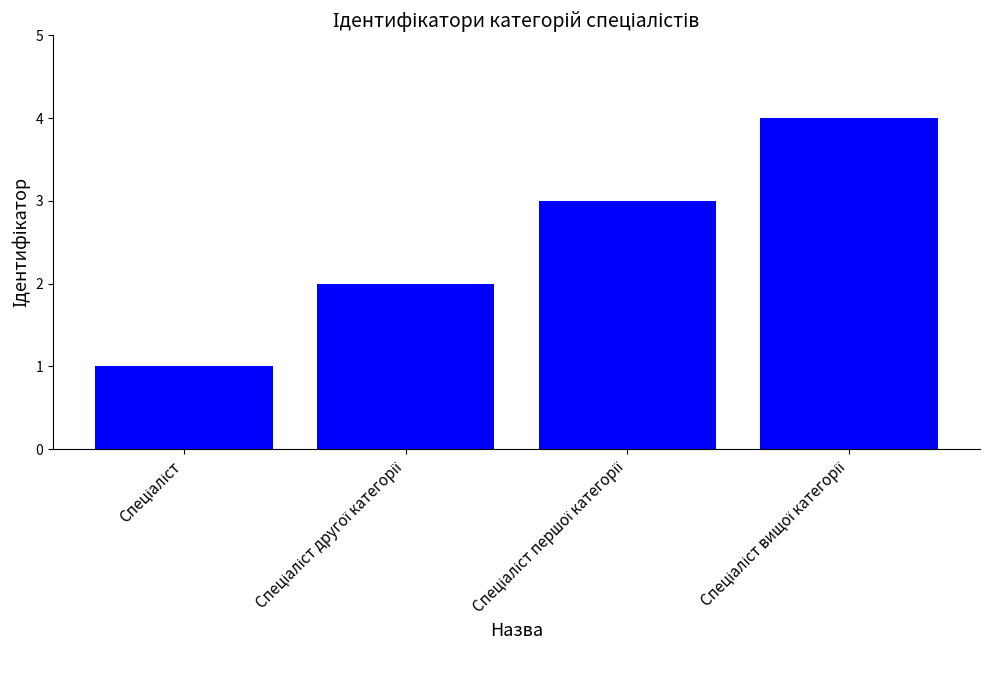

What is the difference between the maximum and minimum values?

3